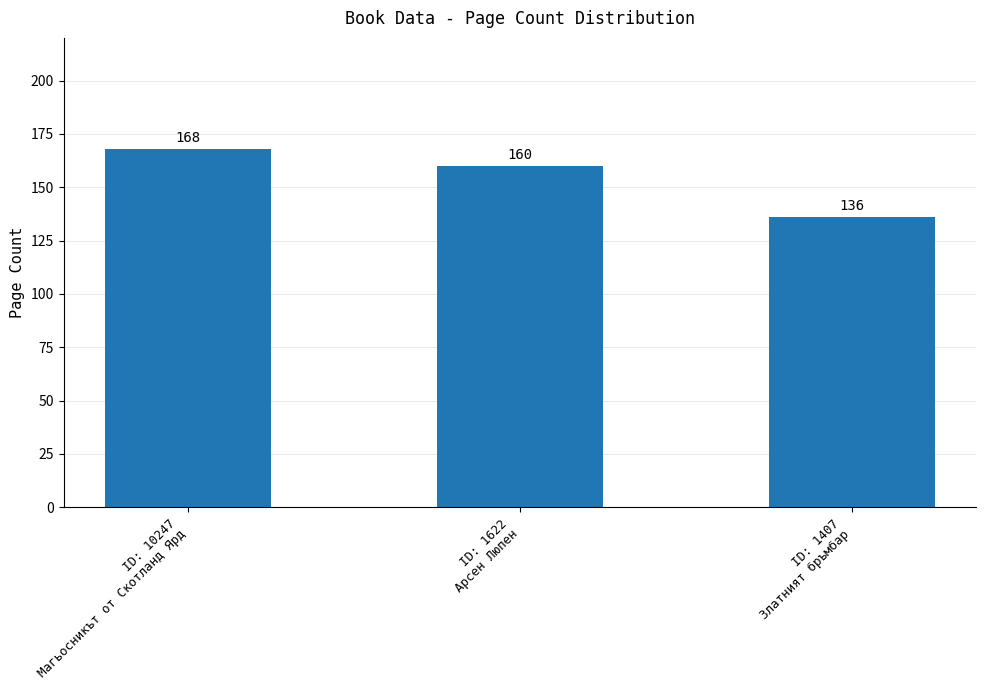

Count the values in the range 136 to 168.

3